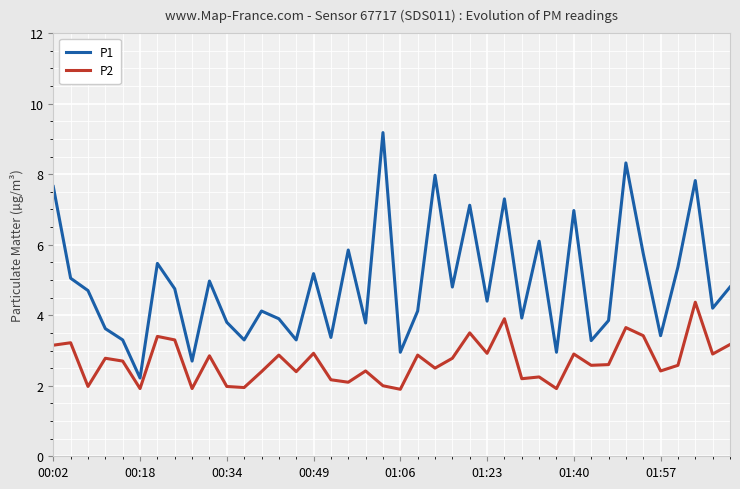

Rank the series by their average value, from lowest to highest.

P2, P1